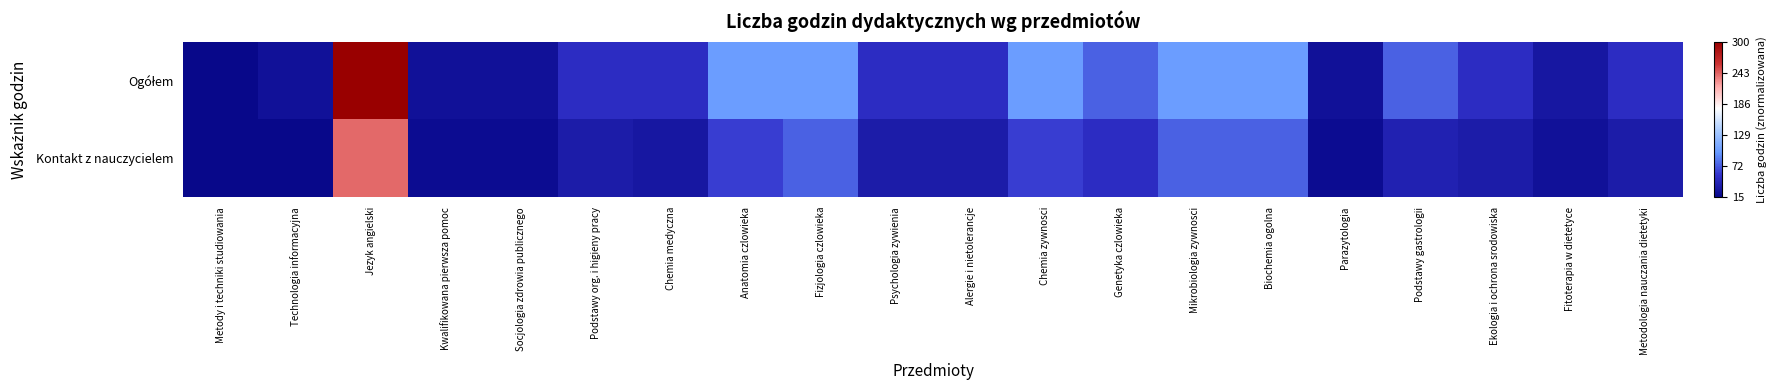

Rank the series by their maximum value, from lowest to highest.

Kontakt z nauczycielem, Ogółem